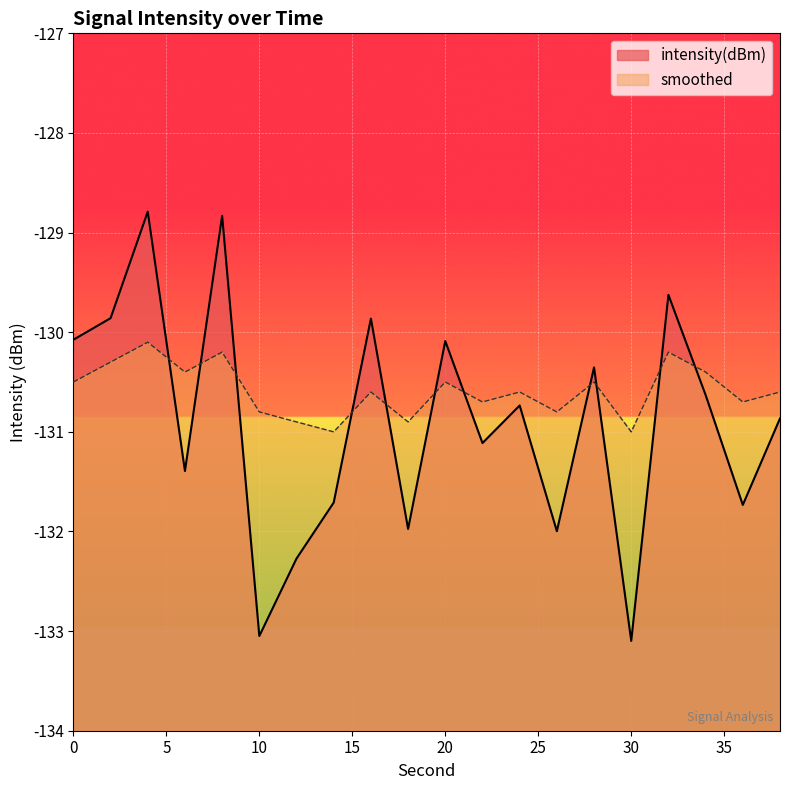

What is the spread (max minus min) of values at 34?

0.2